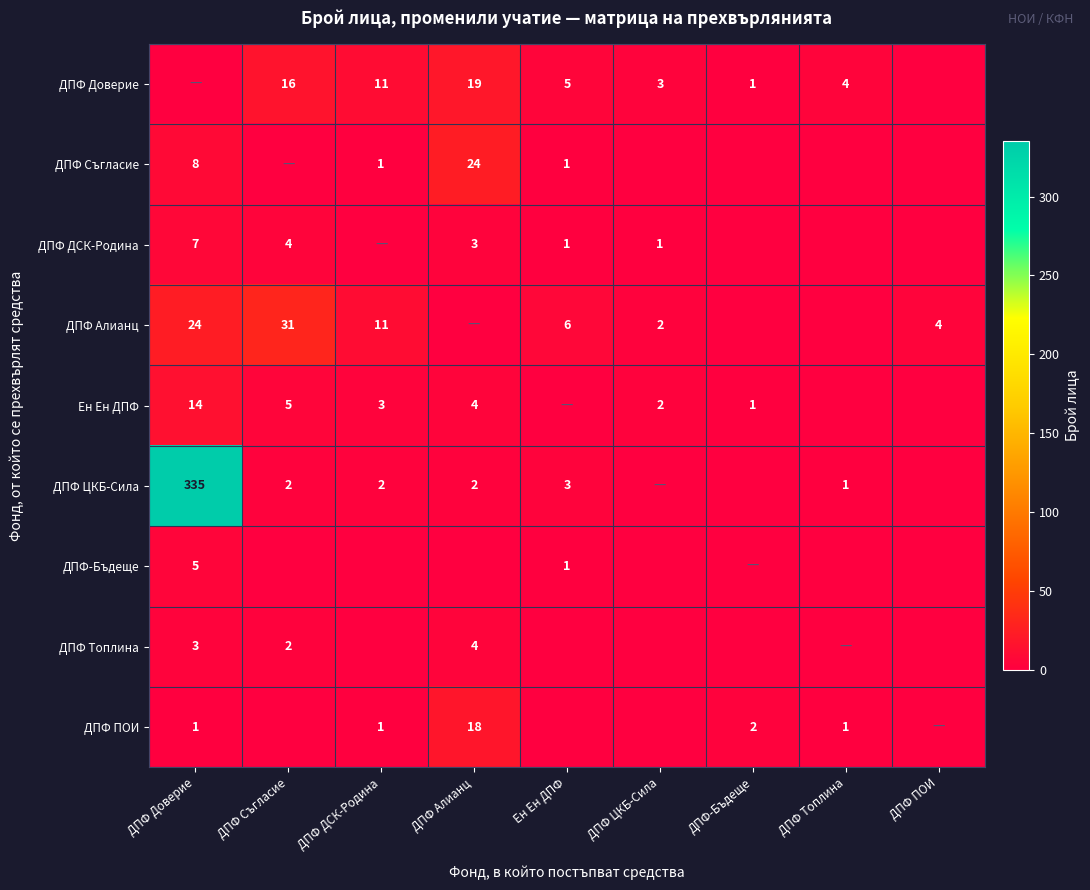

The ДПФ ЦКБ-Сила series shows 2 at ДПФ ДСК-Родина. True or false?

True